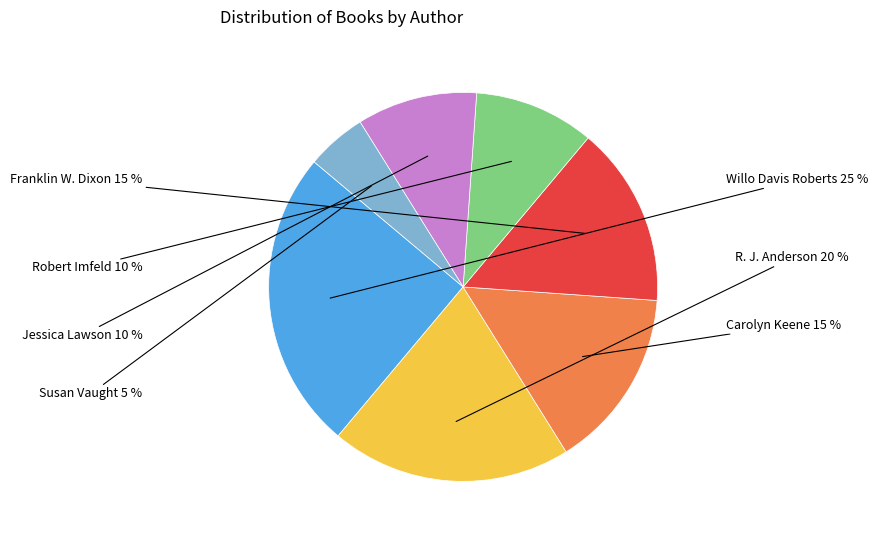

To the nearest percent, what is the average slice percentage?

14%